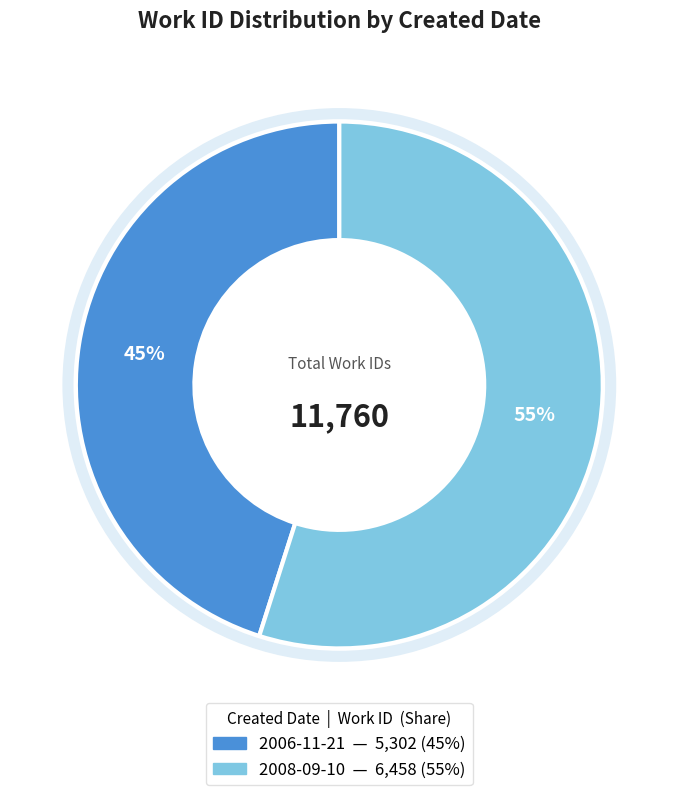

To the nearest percent, what is the combined percentage of 2006-11-21 and 2008-09-10?

100%